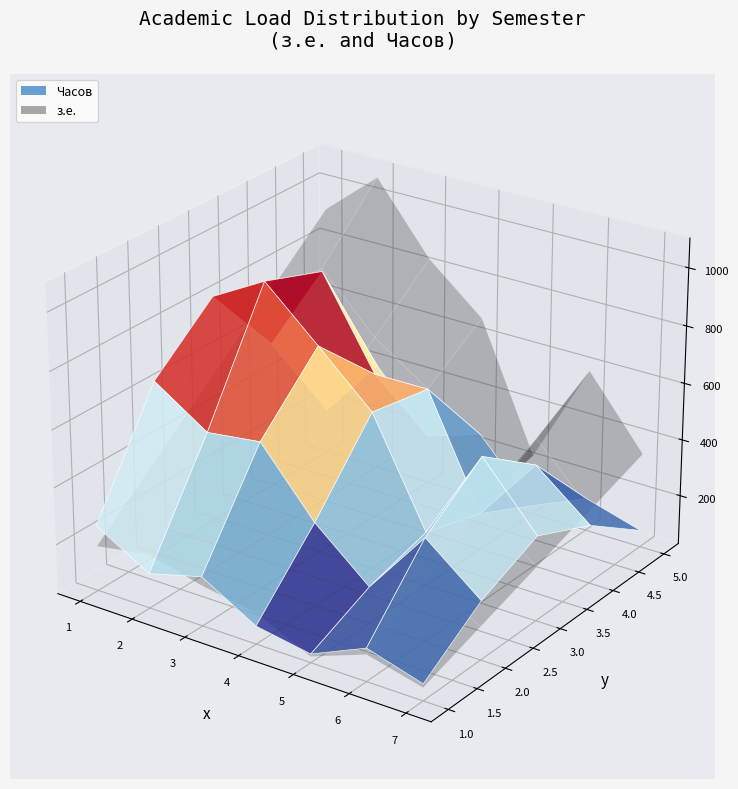

Reading left to right, list all the values displayed in this chart.

з.е.: 0=2	1=2	2=3	3=2	4=4	5=2	6=3	7=3	8=4	9=5	10=4	11=5	12=2	13=2	14=3	15=3	16=3	17=4	18=3	19=3	20=2	21=4	22=3	23=3	24=4	25=4	26=3	27=3	28=3	29=3	30=3	31=3	32=3	33=3	34=3	35=3	36=3	37=3
Часов: 0=72	1=72	2=108	3=72	4=144	5=72	6=108	7=108	8=144	9=180	10=144	11=180	12=72	13=72	14=108	15=108	16=108	17=144	18=108	19=108	20=72	21=144	22=108	23=108	24=144	25=144	26=108	27=108	28=108	29=108	30=108	31=108	32=108	33=108	34=108	35=108	36=108	37=108